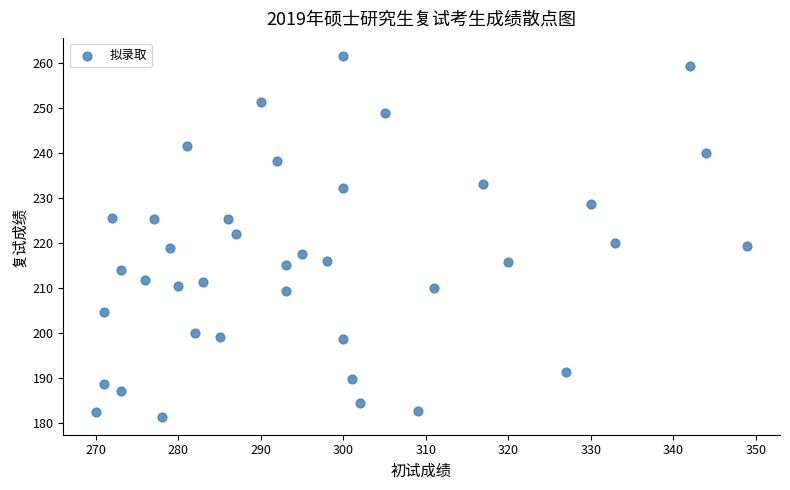

What is the range of Y values (max minus min)?

80.3